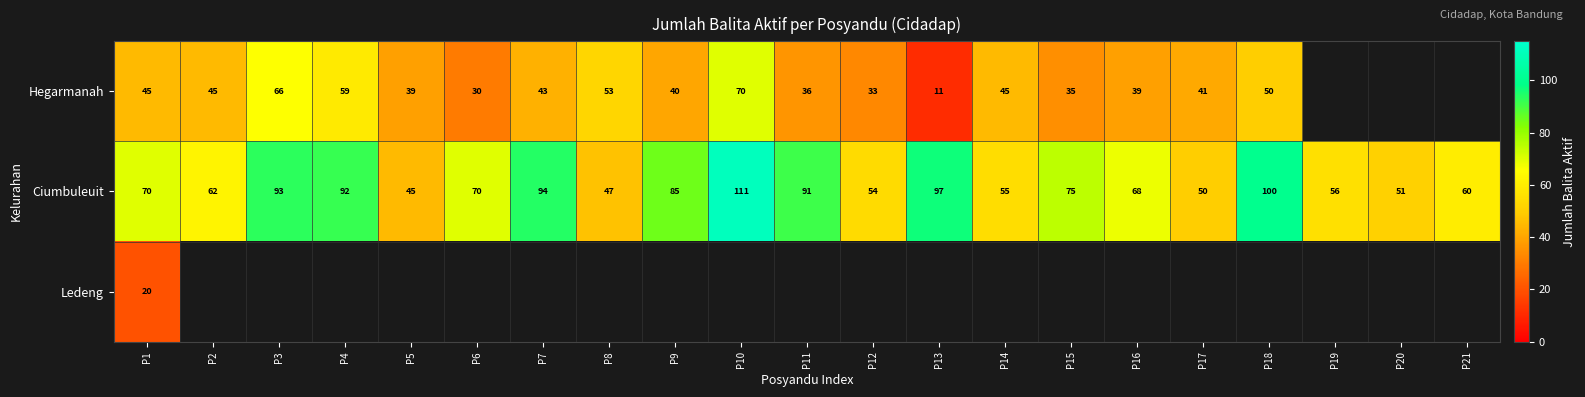

What is the smallest value displayed?

11.0